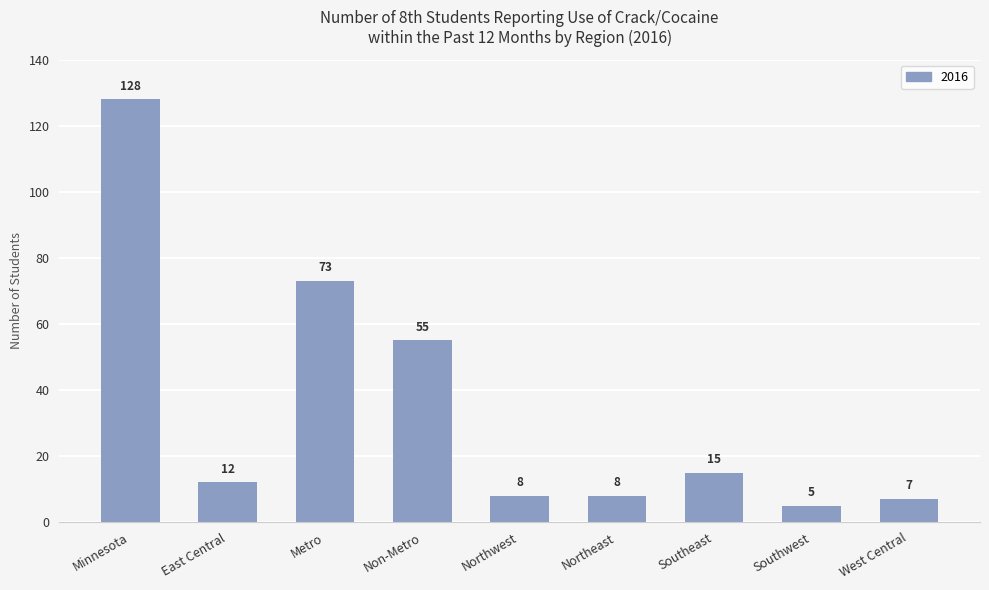

The chart shows a value of 39 at Minnesota. True or false?

False